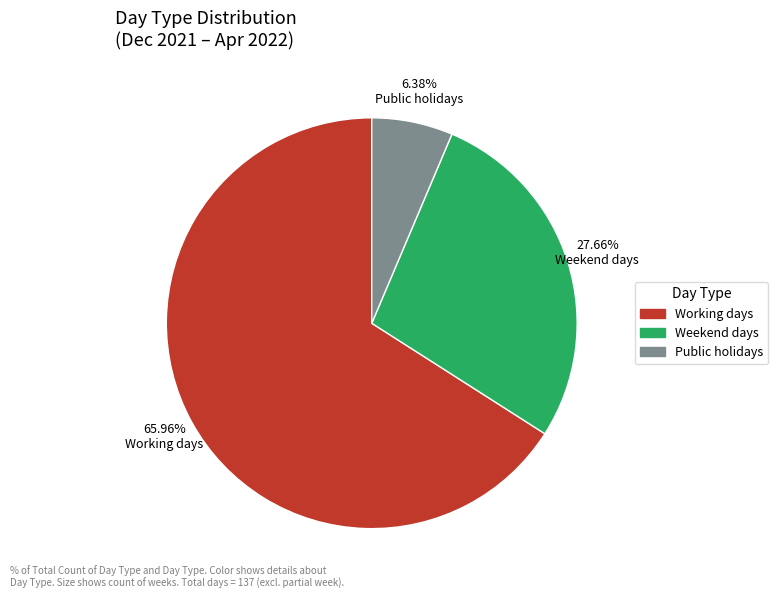

Combined, do Working days and Weekend days account for over 50%?

Yes